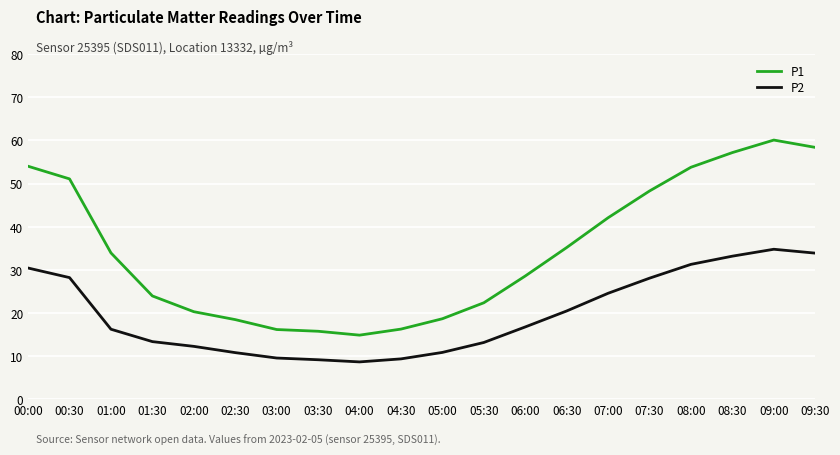

Read the P1 value at 08:00.

53.8